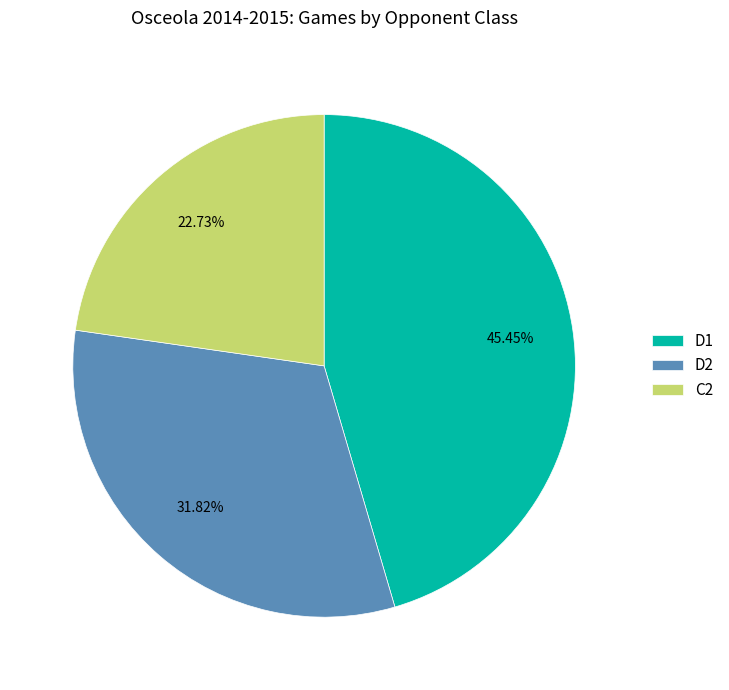

What percentage do D1 and D2 together represent?

77.3%